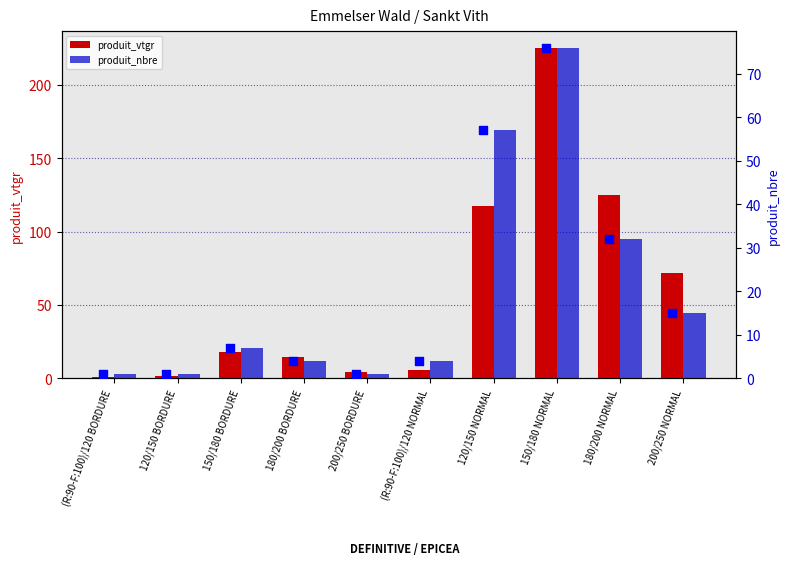

At how many categories does at least one series exceed 154?

1